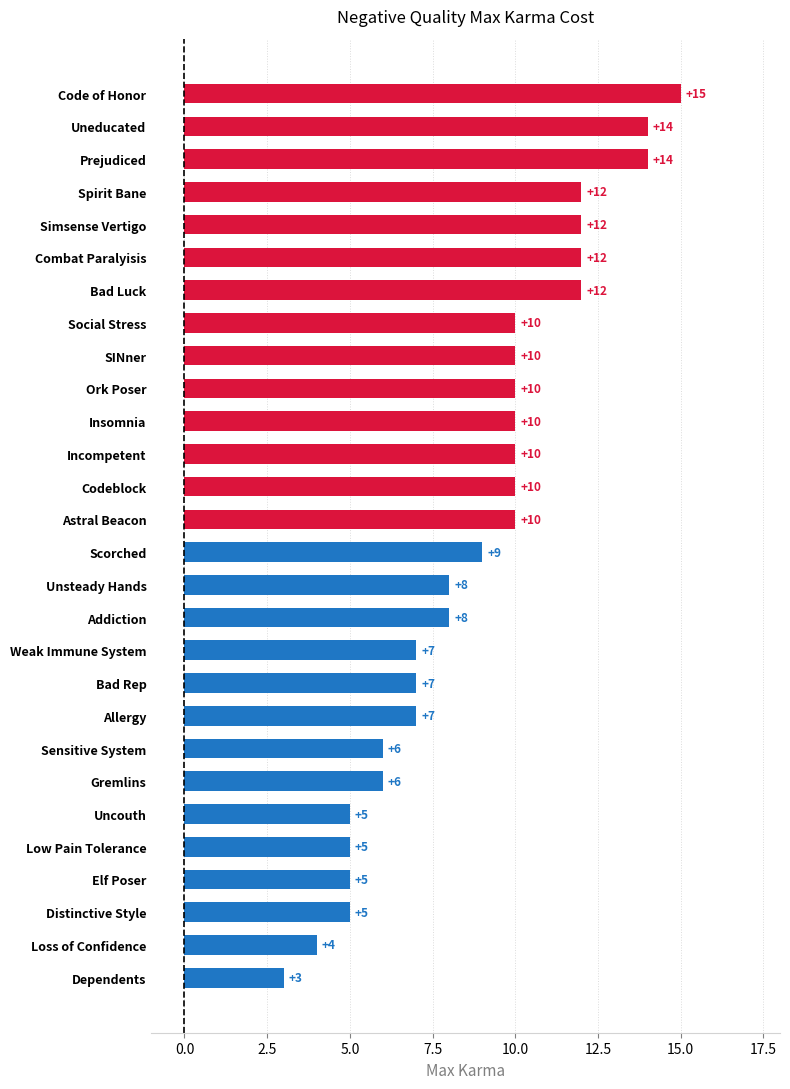

What is the change in value from Combat Paralyisis to Scorched?

-3